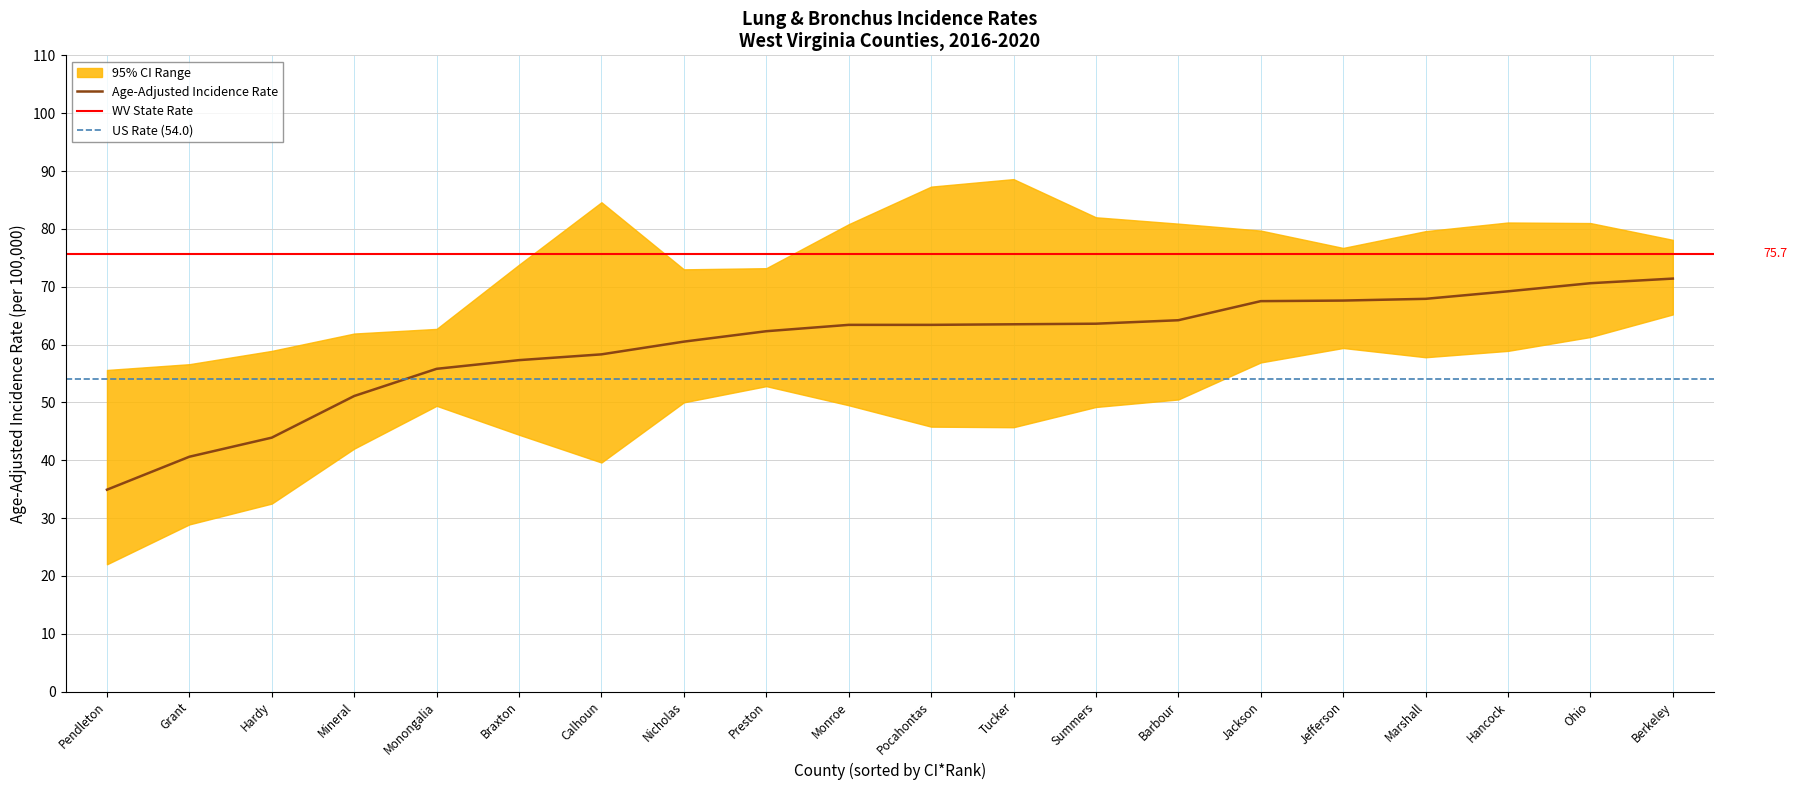

What is the total value across all series at 16?

239.3